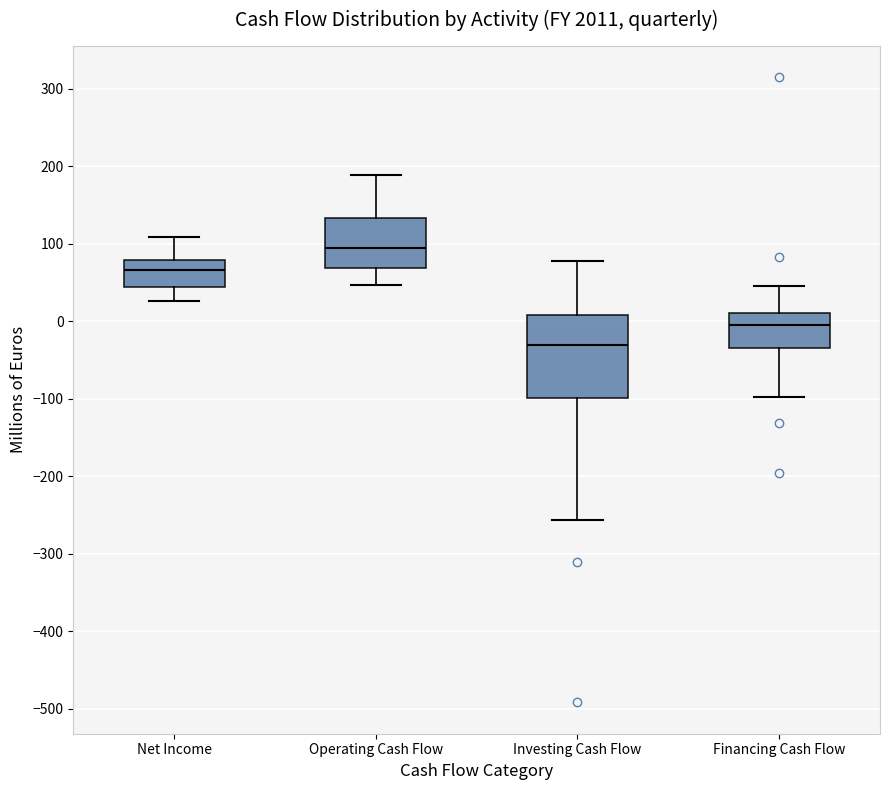

Reading left to right, read every box against the y-axis: the position of its median line, the range the box covers, and the ends of its whiskers. The values are not printed on the chart, so give them approximately, as read against the axis.

Net Income: median 70, box 40 to 80, whiskers 30 to 110
Operating Cash Flow: median 90, box 70 to 130, whiskers 50 to 190
Investing Cash Flow: median -30, box -100 to 10, whiskers -260 to 80
Financing Cash Flow: median -10, box -30 to 10, whiskers -100 to 40